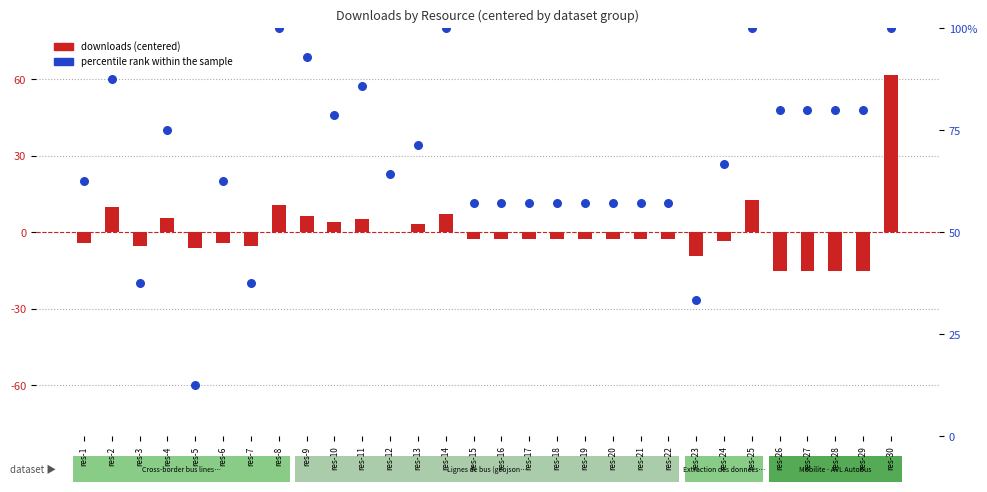

Which series contains the lowest Y value?

downloads (centered)